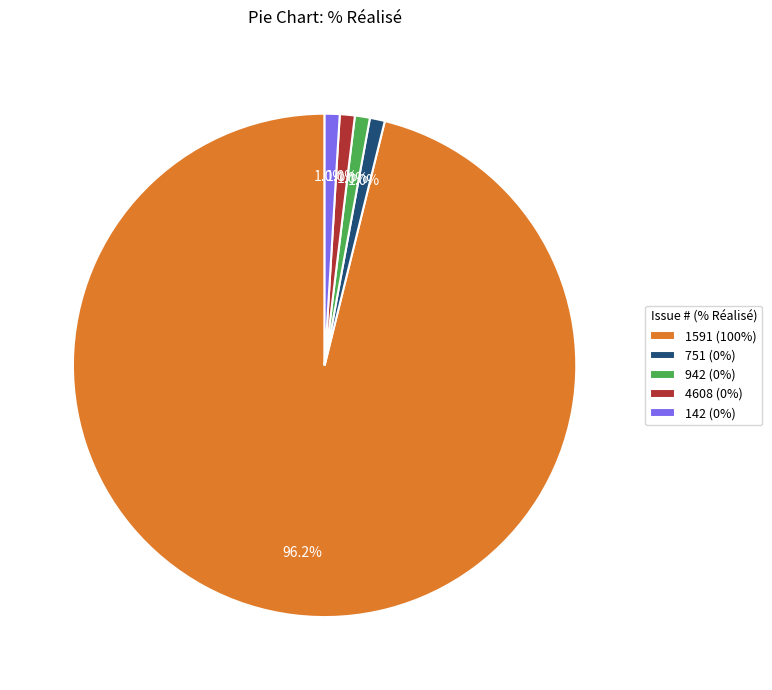

To the nearest percent, what is the difference between the largest and smallest slice percentages?

95%